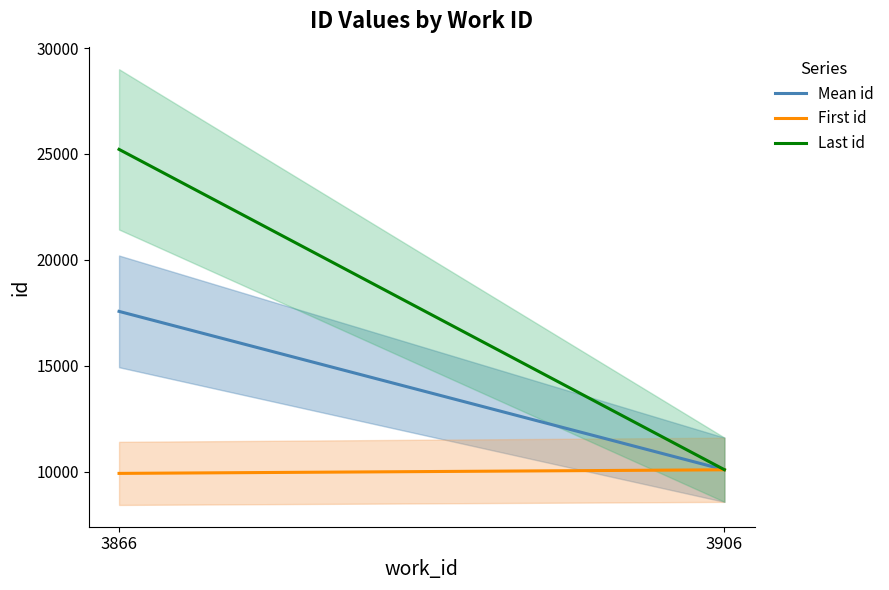

At which label is First id closest to 10010?

3866